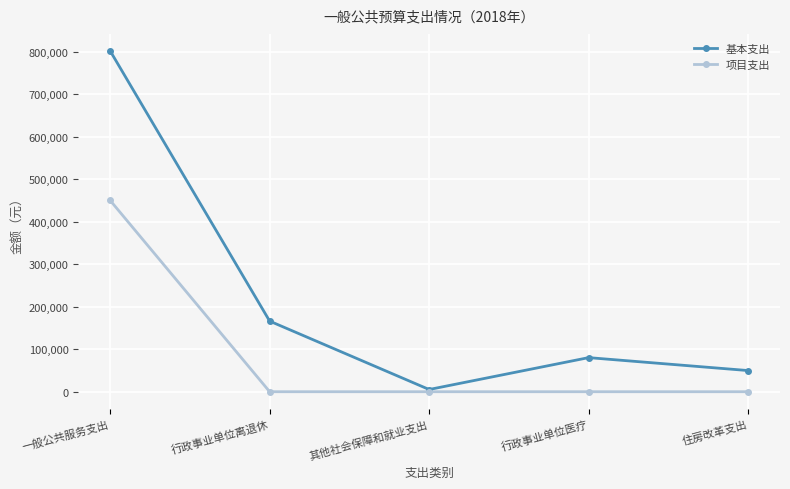

What is the difference between the 基本支出 values at 其他社会保障和就业支出 and 住房改革支出?

44571.2